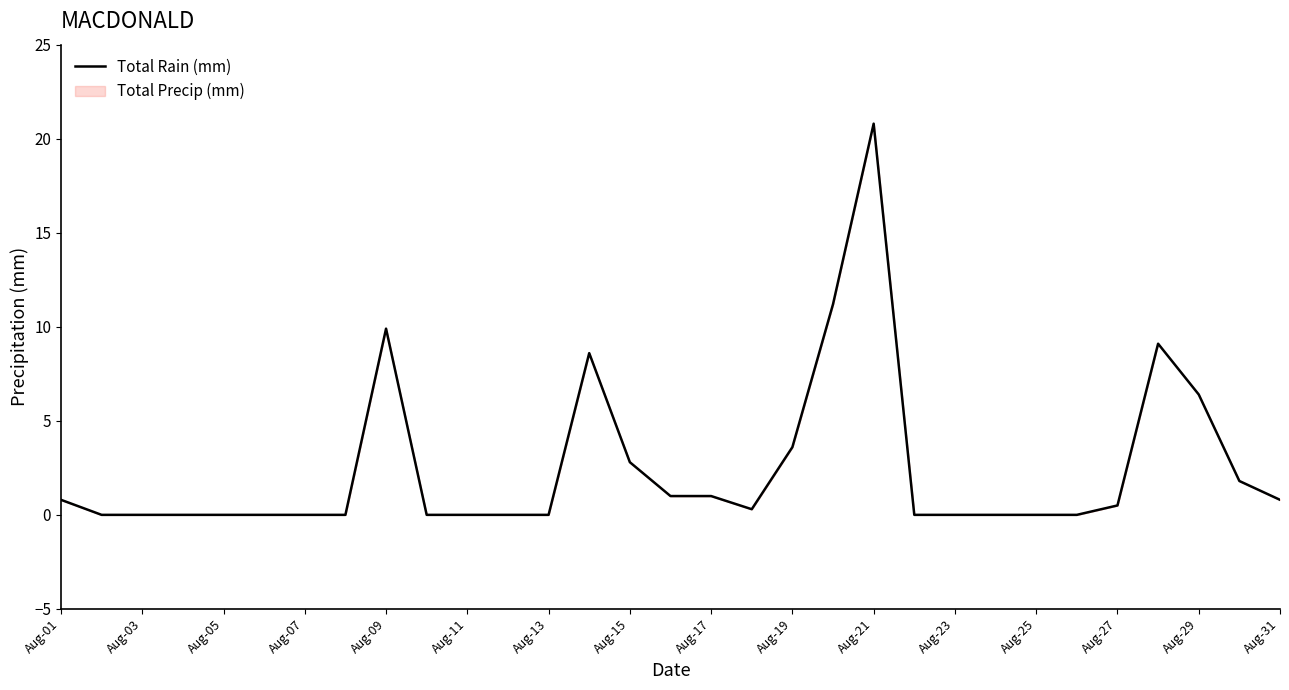

What is the sum of all values?

78.6